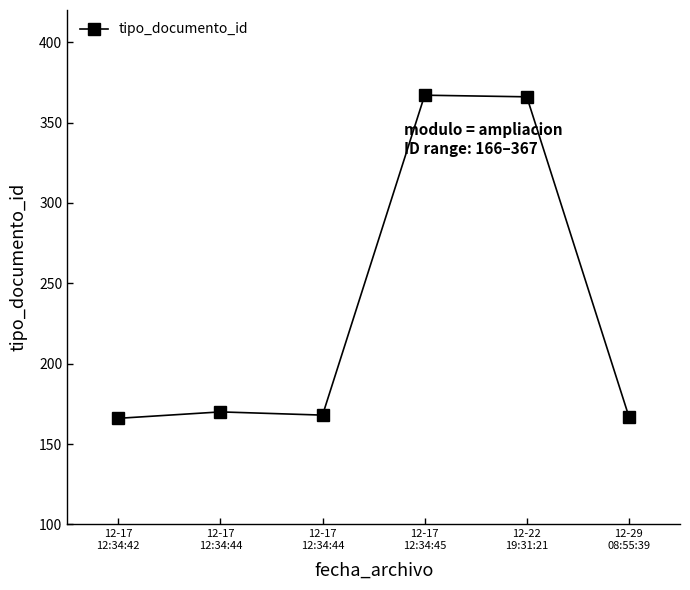

How many interior local peaks (higher than both neighbors) does the data have?

2